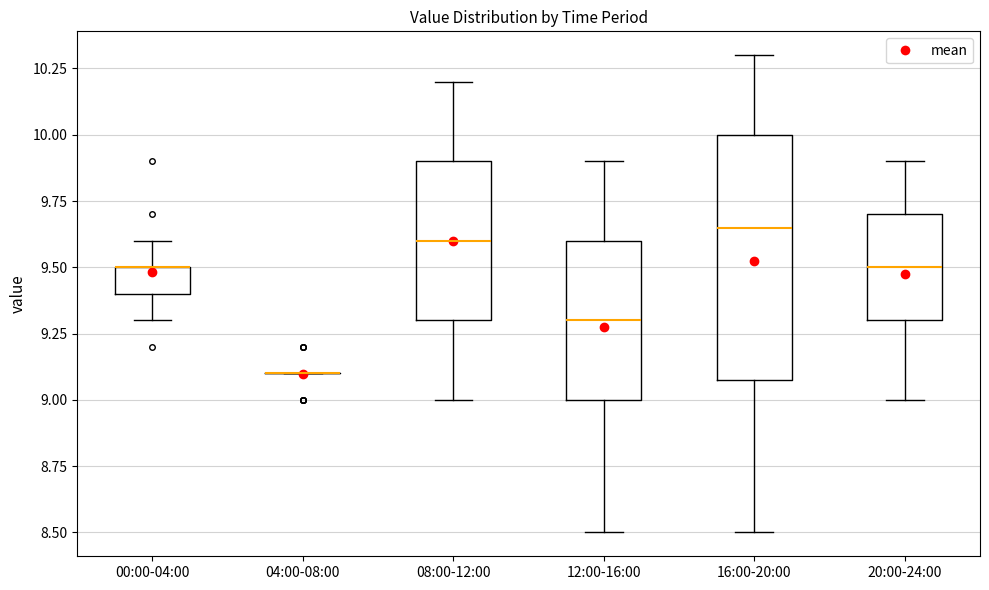

Reading left to right, read every box against the y-axis: the position of its median line, the range the box covers, and the ends of its whiskers. The values are not printed on the chart, so give them approximately, as read against the axis.

00:00-04:00: median 9.50 (drawn on the box's upper edge), box 9.40 to 9.50, whiskers 9.30 to 9.60
04:00-08:00: box collapsed to a line at 9.10, whiskers 9.10 to 9.10
08:00-12:00: median 9.60, box 9.30 to 9.90, whiskers 9.00 to 10.20
12:00-16:00: median 9.30, box 9.00 to 9.60, whiskers 8.50 to 9.90
16:00-20:00: median 9.65, box 9.10 to 10.00, whiskers 8.50 to 10.30
20:00-24:00: median 9.50, box 9.30 to 9.70, whiskers 9.00 to 9.90